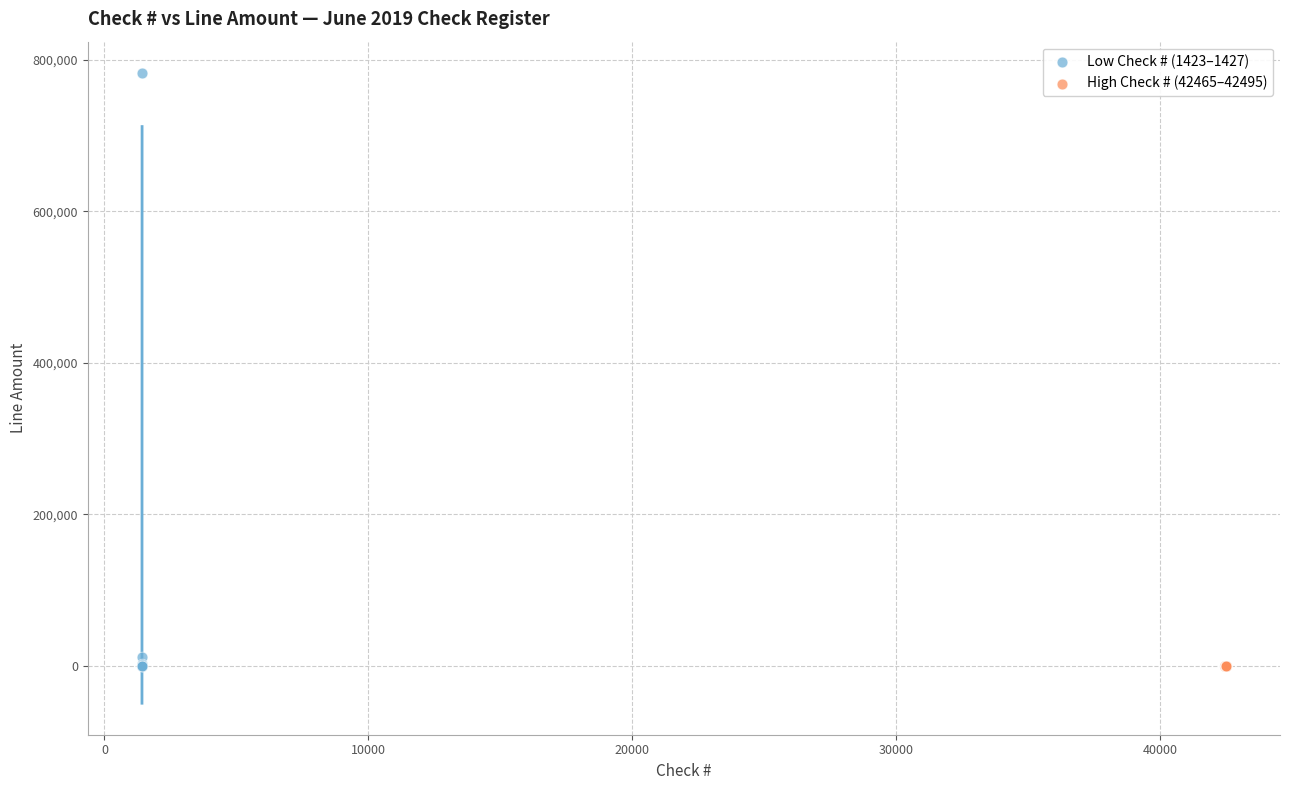

Which series reaches the maximum Y coordinate?

Low Check # (1423–1427)